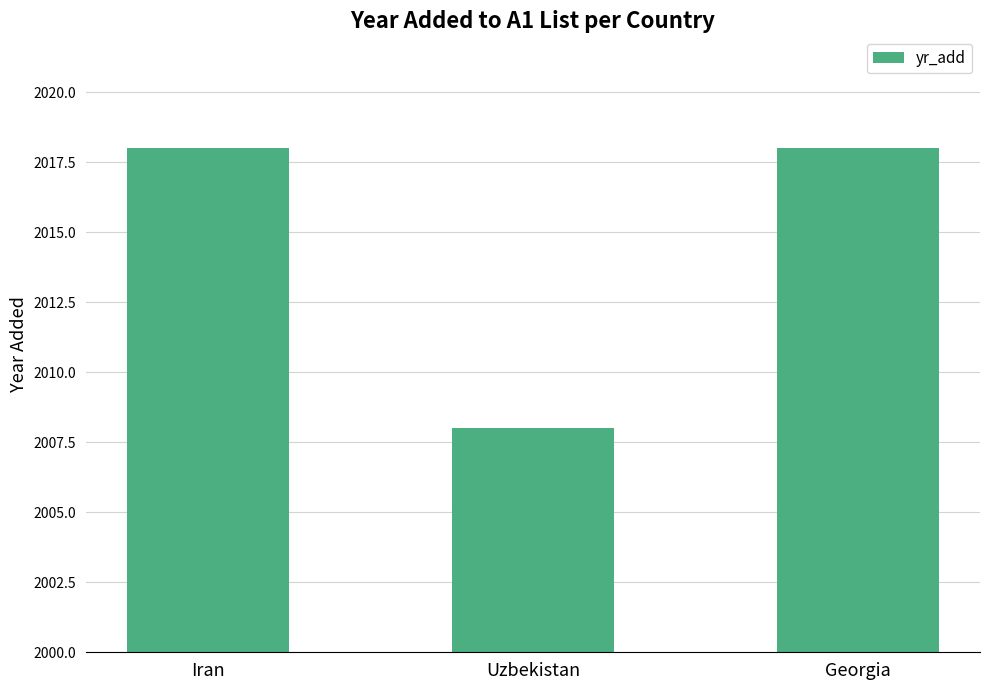

How many values are between 2008 and 2018?

3